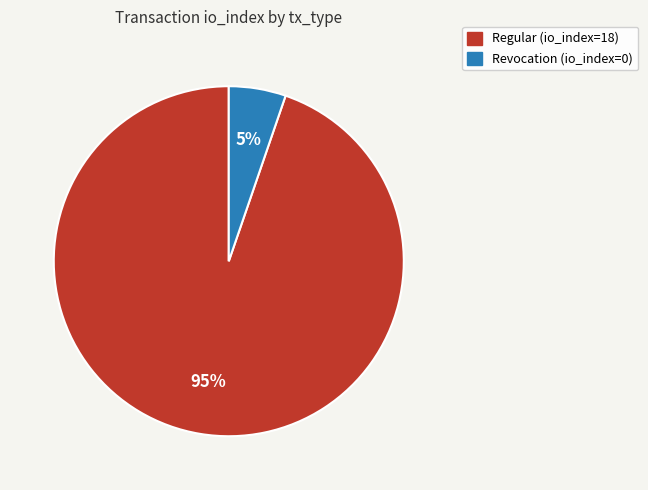

Do Regular (io_index=18) and Revocation (io_index=0) together represent more than half of the pie?

Yes